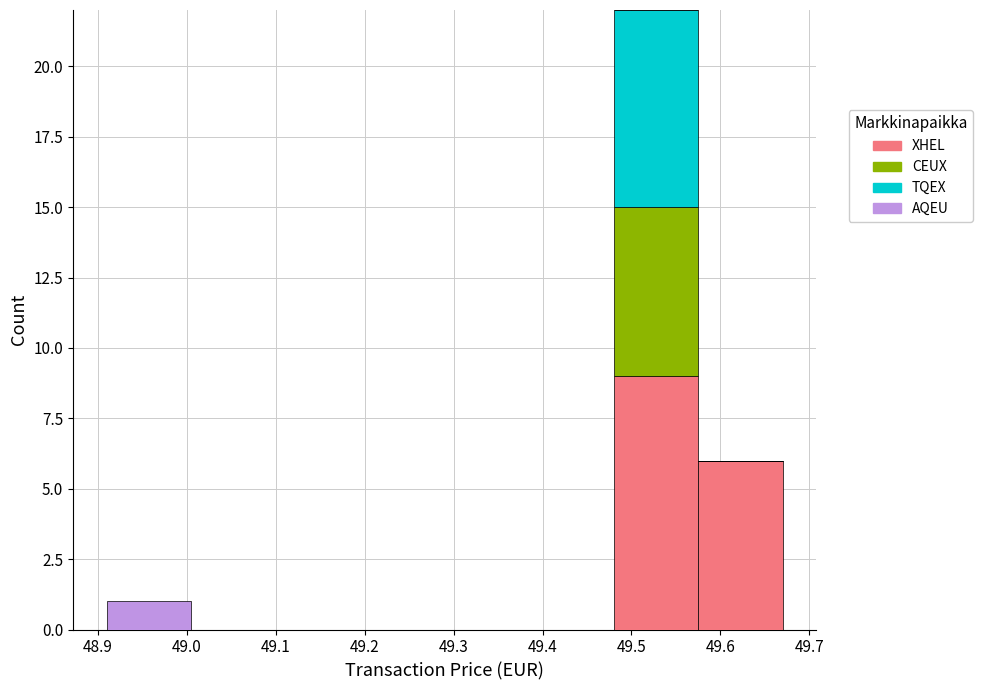

Which range on the x-axis has the tallest stacked bar (by total height)?

49.480 to 49.575